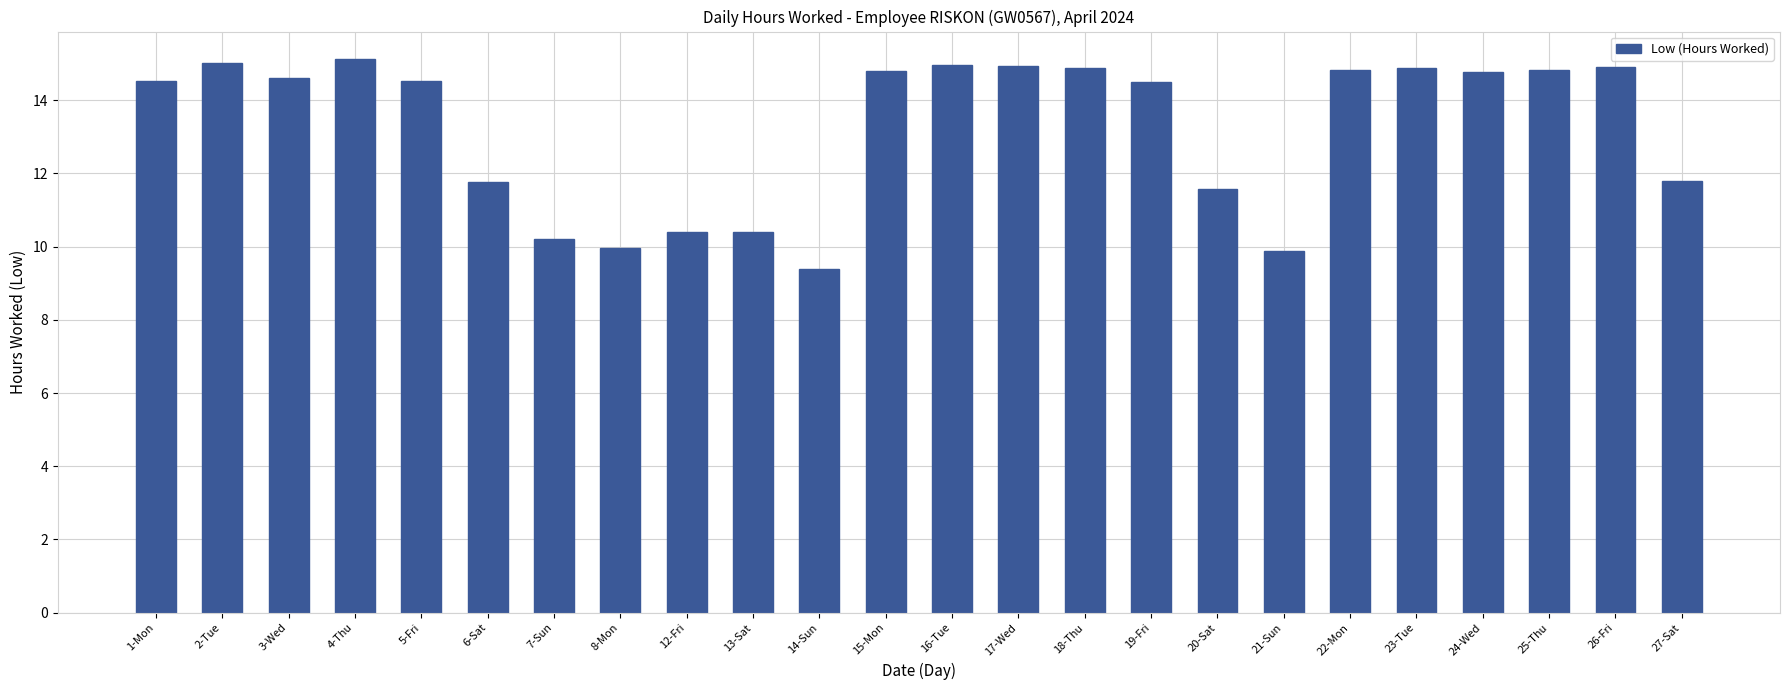

What is the value of the 3rd bar from the left?

14.6